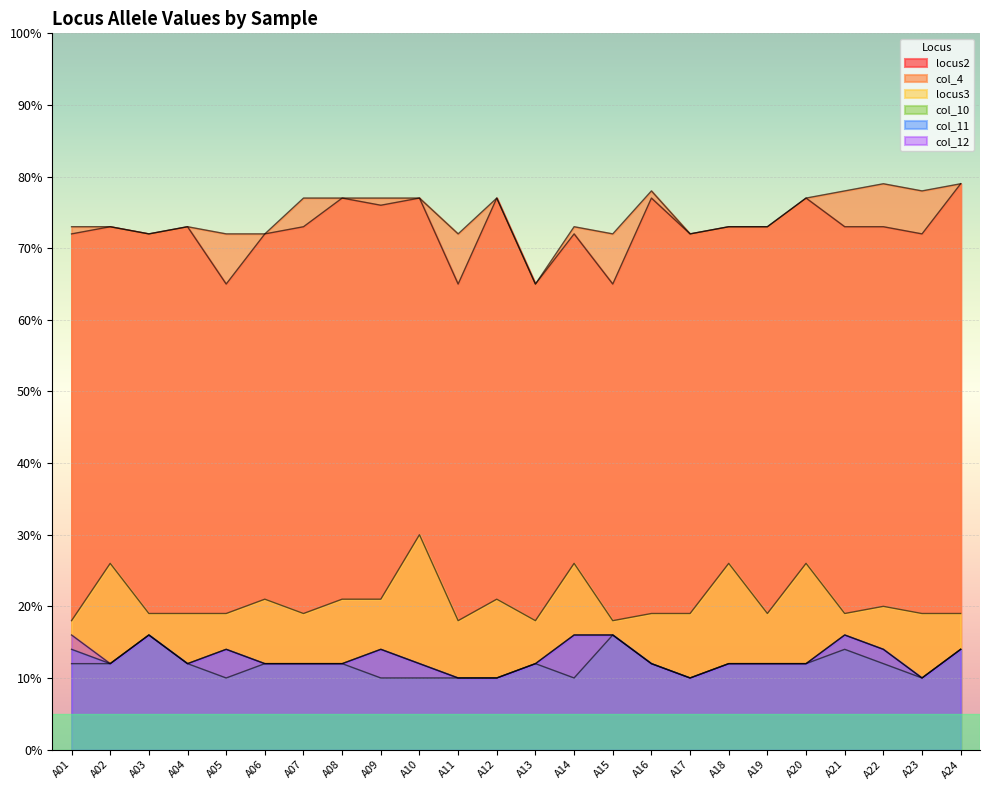

The col_11 series shows 8.3 at A10. True or false?

False